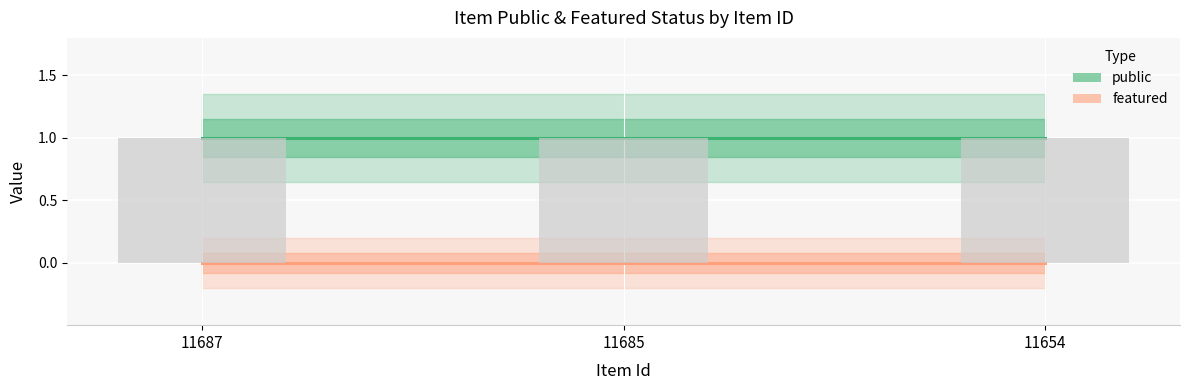

How many groups of bars are there?

3